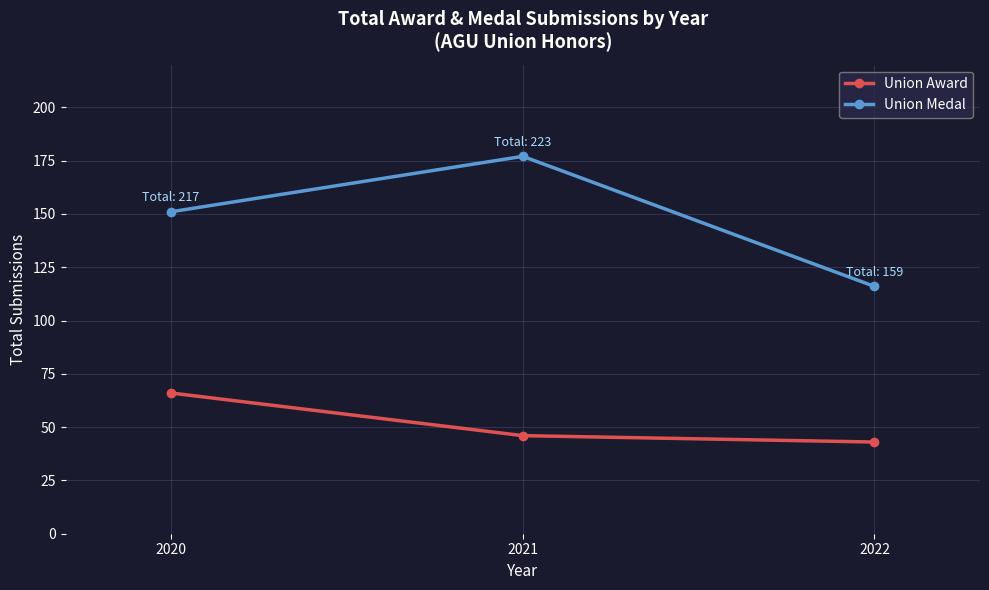

Reading left to right, transcribe all the data shown in this chart.

Union Award: 2020=66	2021=46	2022=43
Union Medal: 2020=151	2021=177	2022=116